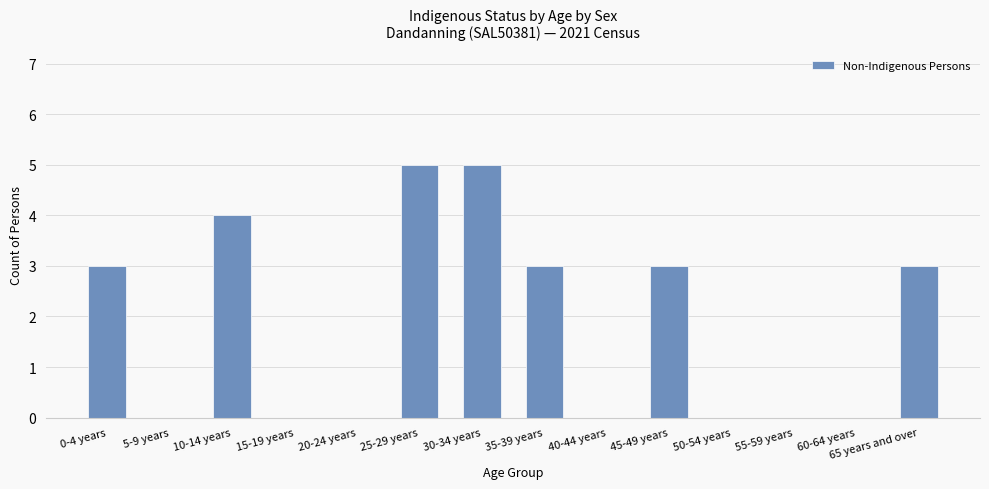

What is the difference between the values at 30-34 years and 0-4 years?

2